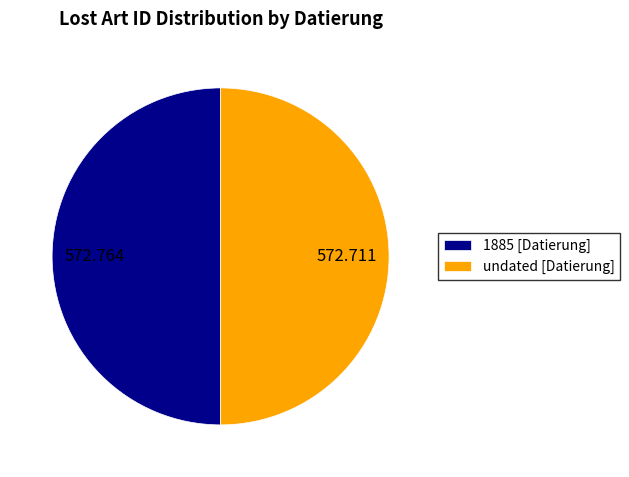

Do 1885 [Datierung] and undated [Datierung] together represent more than half of the pie?

Yes